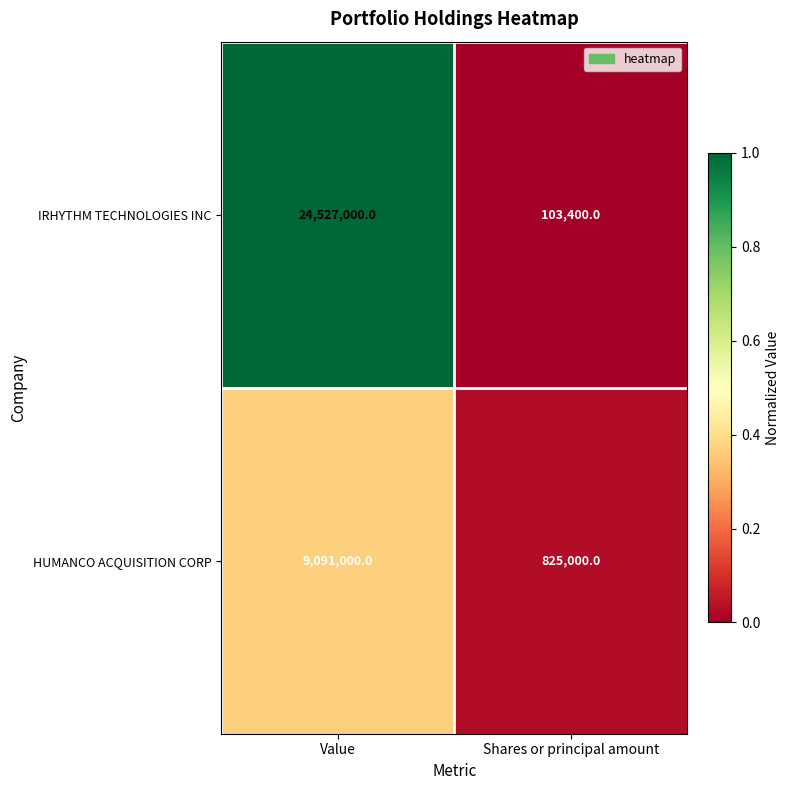

Rank the series by their average value, from highest to lowest.

IRHYTHM TECHNOLOGIES INC, HUMANCO ACQUISITION CORP